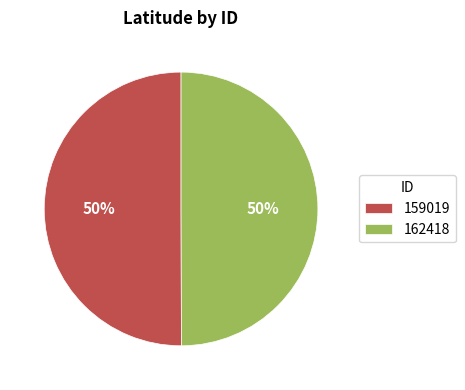

Is the sum of 162418 and 159019 greater than half?

Yes